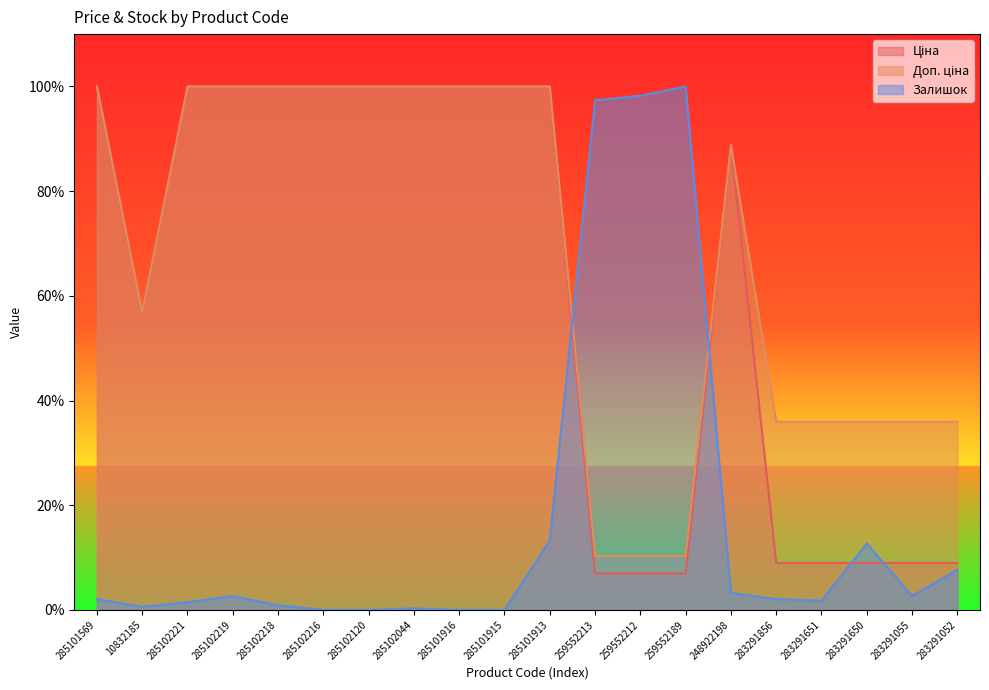

Rank the series at 285102221 from highest to lowest value.

Ціна, Доп. ціна, Залишок